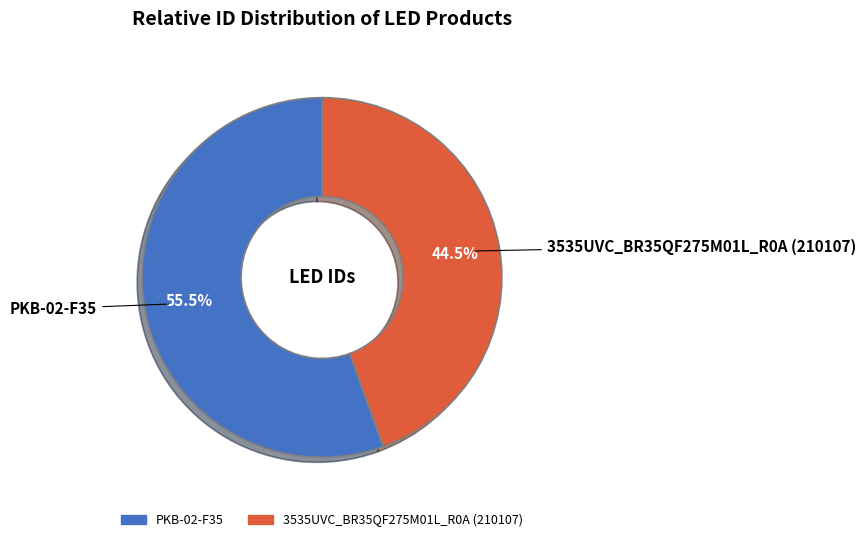

To the nearest percent, what is the combined percentage of PKB-02-F35 and 3535UVC_BR35QF275M01L_R0A (210107)?

100%